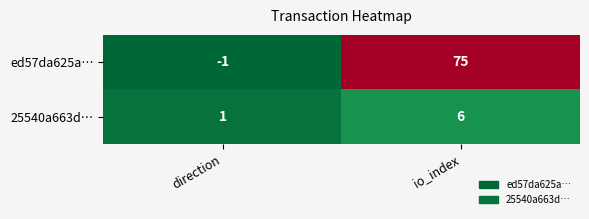

True or false: 25540a663d… has a value of 6 at io_index.

True